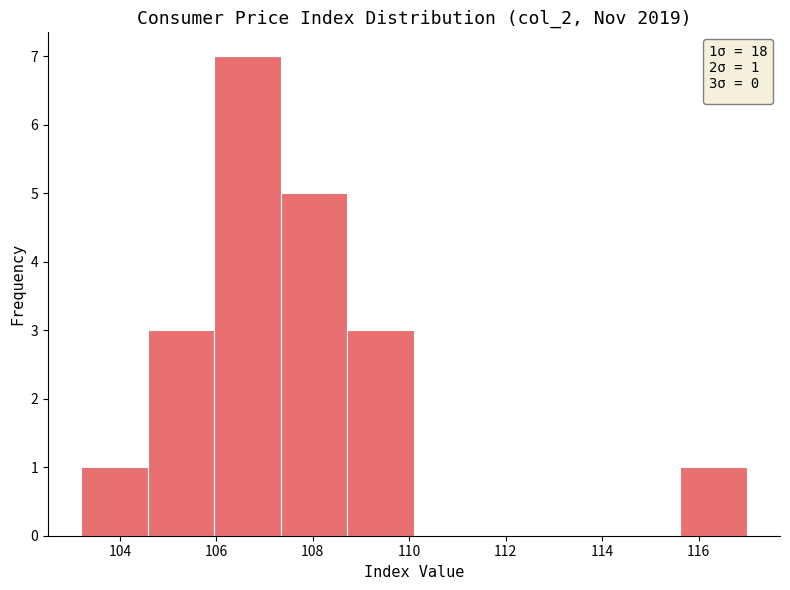

Reading left to right, list every bar in this chart as the range it spans on the x-axis followed by its height. Neither the bar edges nor the heights are printed on the chart, so give them approximately, as read against the axes.

103.20 to 104.58: 1
104.58 to 105.96: 3
105.96 to 107.34: 7
107.34 to 108.72: 5
108.72 to 110.10: 3
110.10 to 111.48: 0
111.48 to 112.86: 0
112.86 to 114.24: 0
114.24 to 115.62: 0
115.62 to 117.00: 1